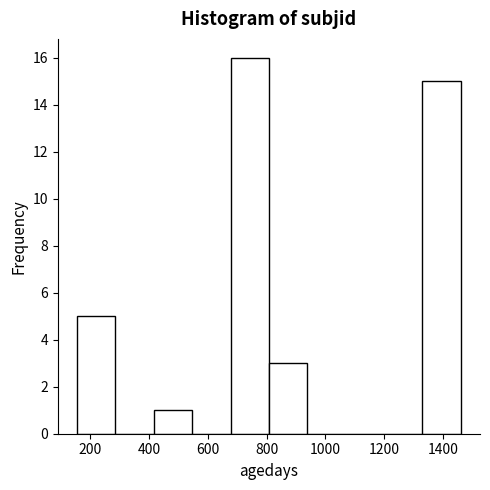

Reading left to right, transcribe this chart: for each bar, give the range it covers on the x-axis and its height. Neither the bar edges nor the heights are printed on the chart, so give them approximately, as read against the axes.

160 to 280: 5
280 to 420: 0
420 to 540: 1
540 to 680: 0
680 to 800: 16
800 to 940: 3
940 to 1060: 0
1060 to 1200: 0
1200 to 1340: 0
1340 to 1460: 15